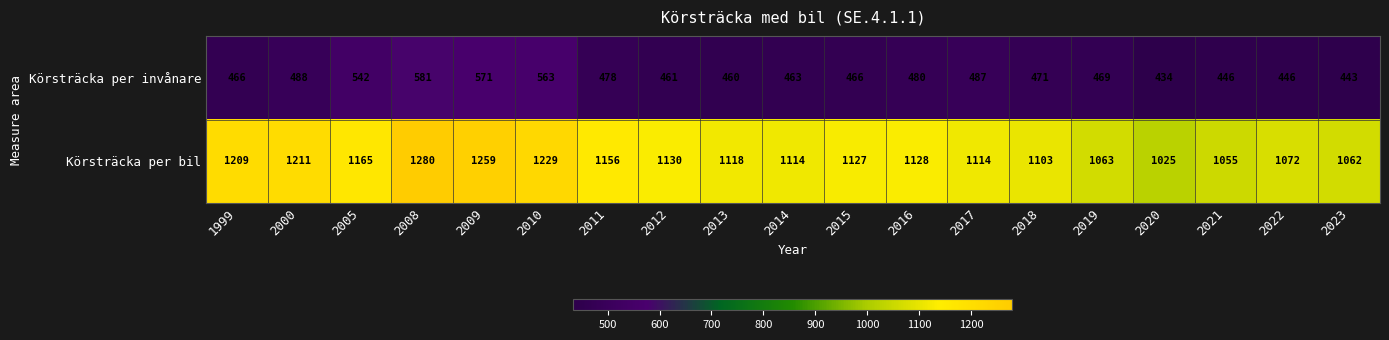

Which series changed the most between 2013 and 2017?

Körsträcka per invånare